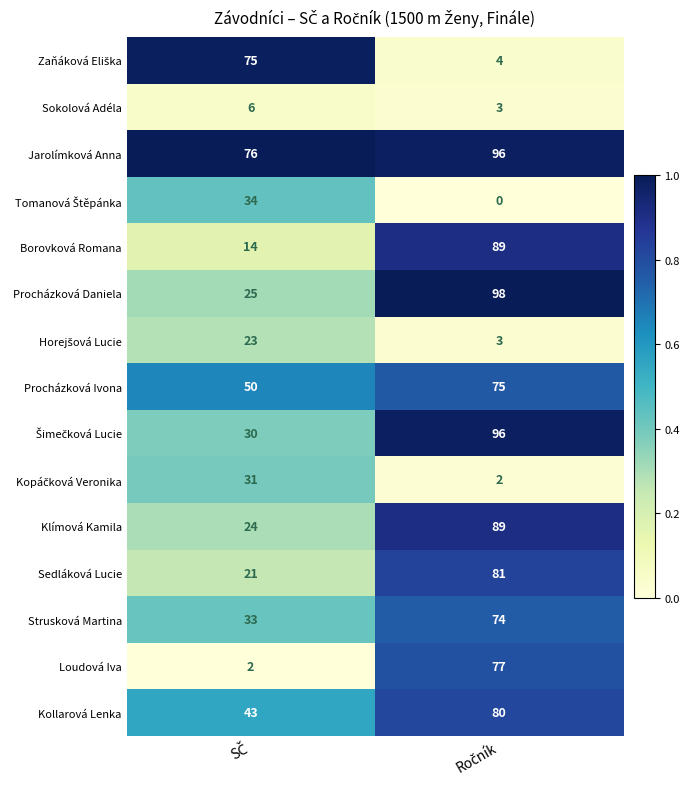

What is the sum of all Borovková Romana values?

103